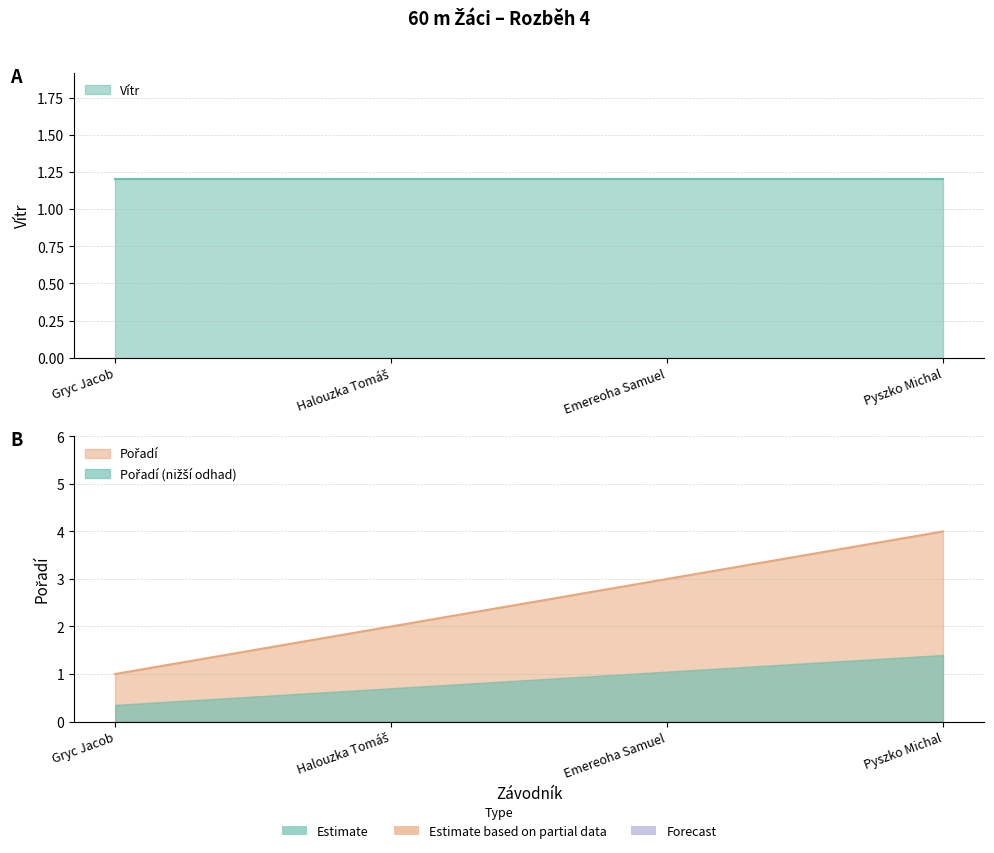

What is the average value?

2